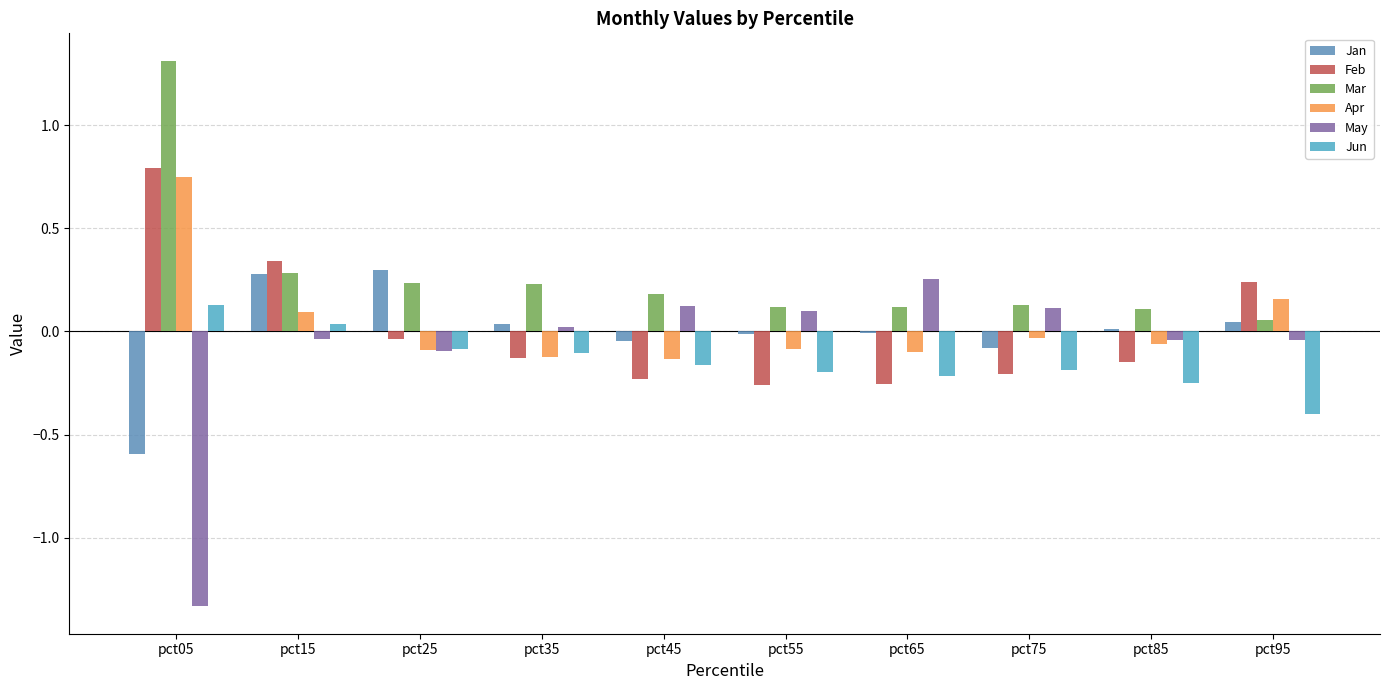

Between pct05 and pct45, which series saw the biggest shift?

May